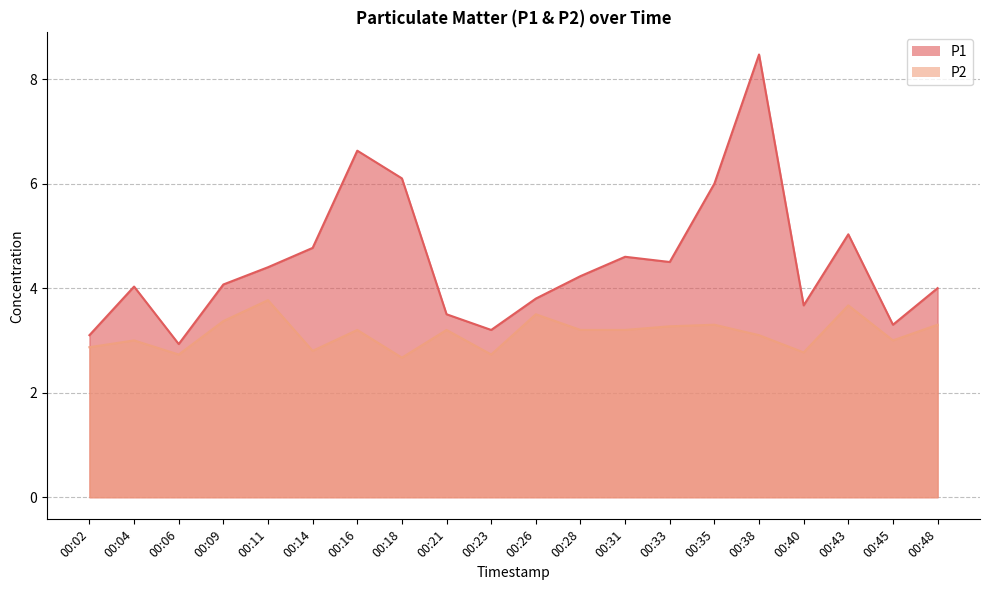

Between 00:06 and 00:31, which series saw the biggest shift?

P1